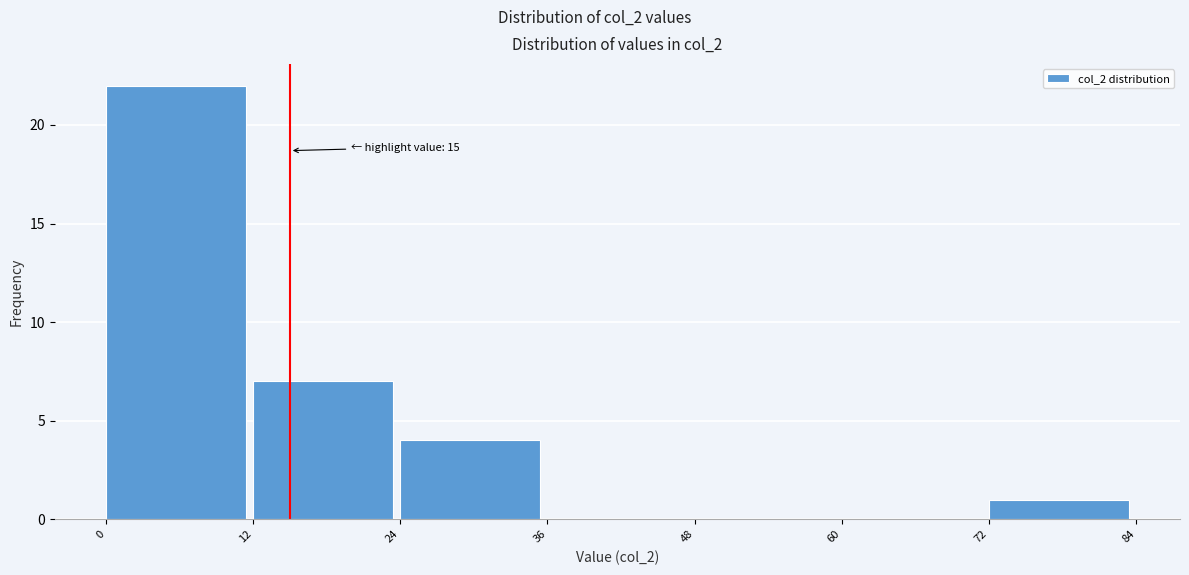

Which range on the x-axis has the tallest bar?

0 to 12